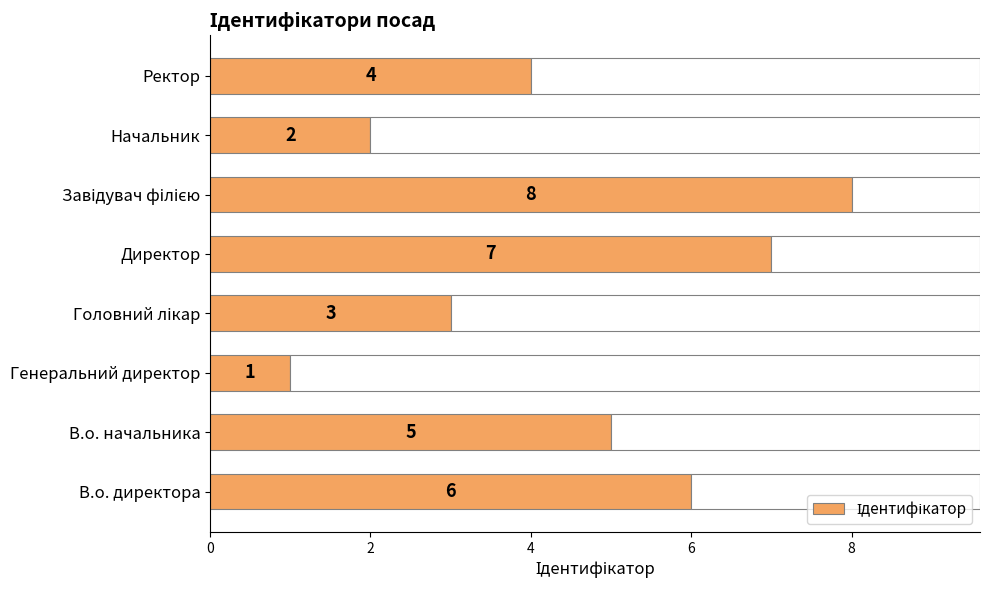

Between В.о. директора and Директор, which is larger?

Директор